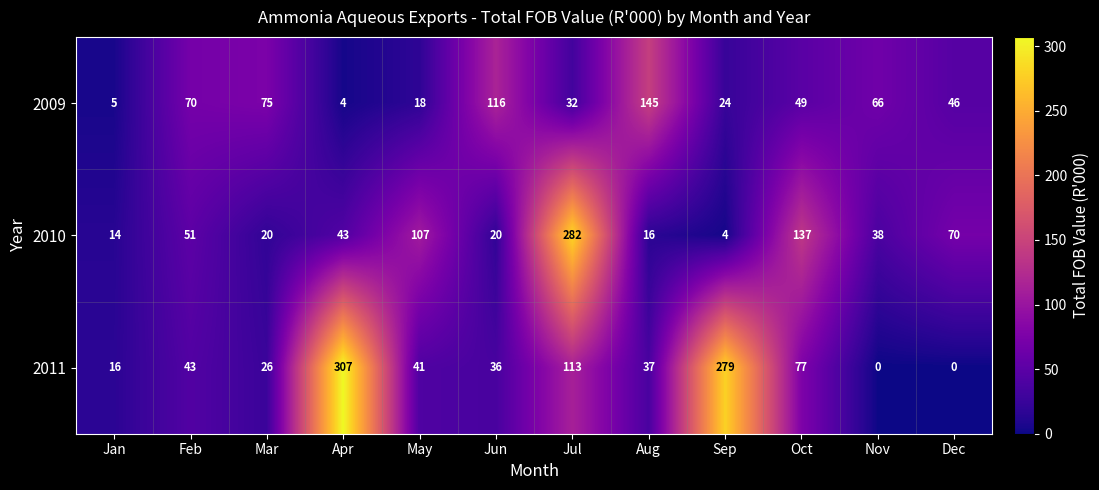

What is the difference between the 2011 values at Apr and May?

266